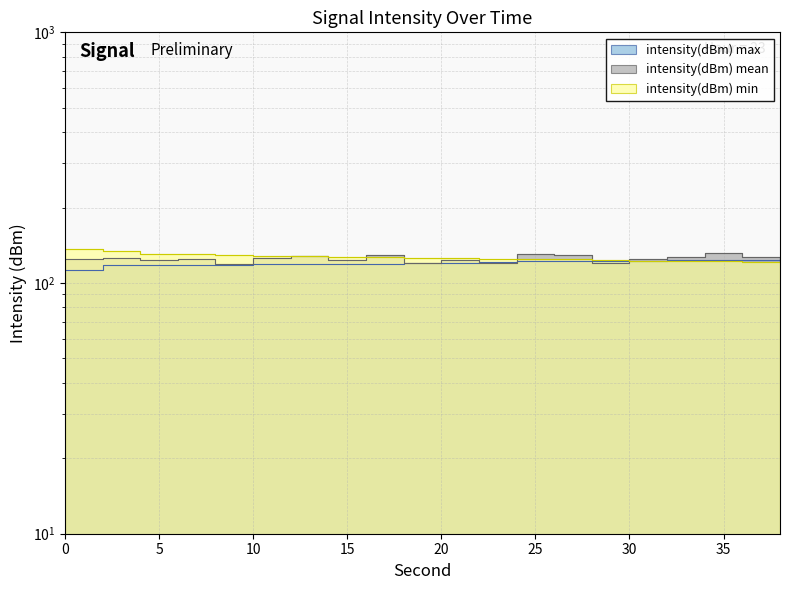

Reading left to right, list all the values displayed in this chart.

intensity(dBm) min: 136.4	134.0	131.1	130.4	129.4	128.1	127.9	127.6	126.5	125.9	125.4	124.9	124.8	124.3	123.2	122.4	122.3	122.2	121.6	120.8
intensity(dBm) max: 112.9	118.0	118.1	118.2	118.4	118.9	118.9	118.9	119.2	119.7	120.5	121.6	122.0	122.2	122.3	122.4	123.2	123.2	124.0	124.3
intensity(dBm) mean: 124.2	126.1	123.0	125.2	119.4	125.3	128.6	123.4	129.1	119.9	123.3	119.9	130.1	128.9	119.9	125.0	126.9	132.1	127.5	121.5